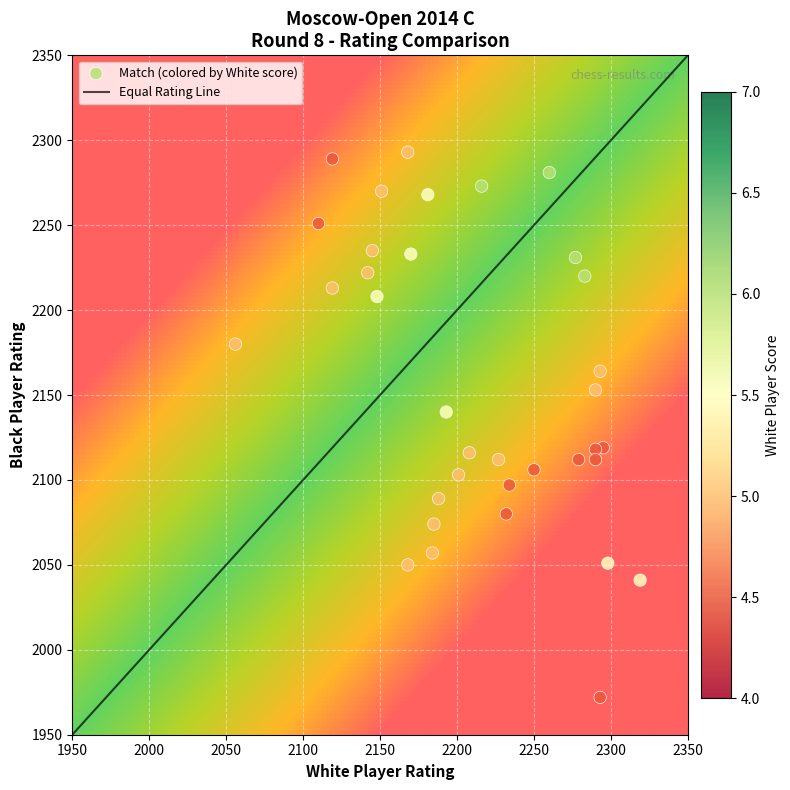

What is the range of Y values (max minus min)?

321